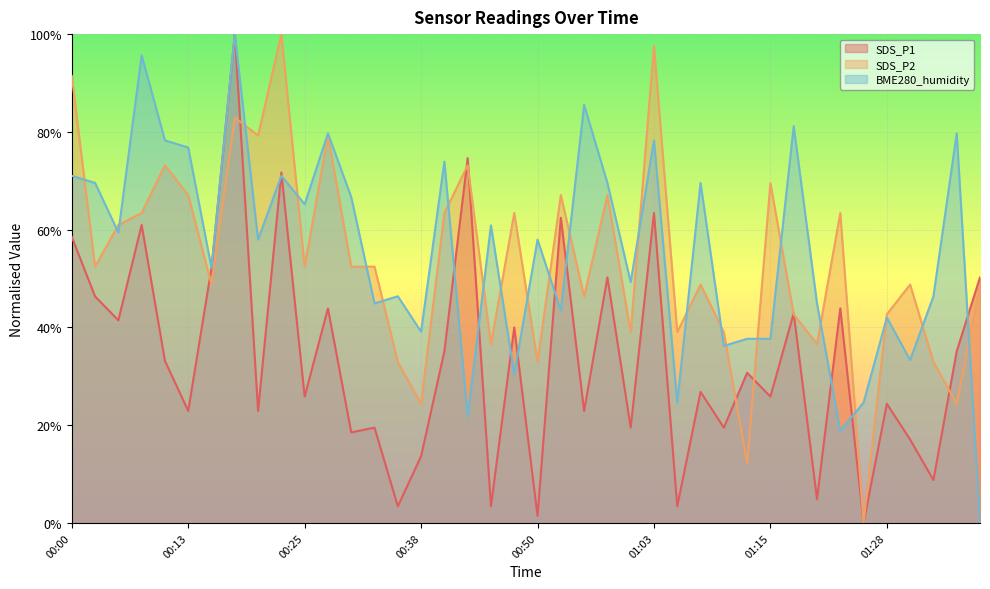

Which series has the widest spread of values?

SDS_P1